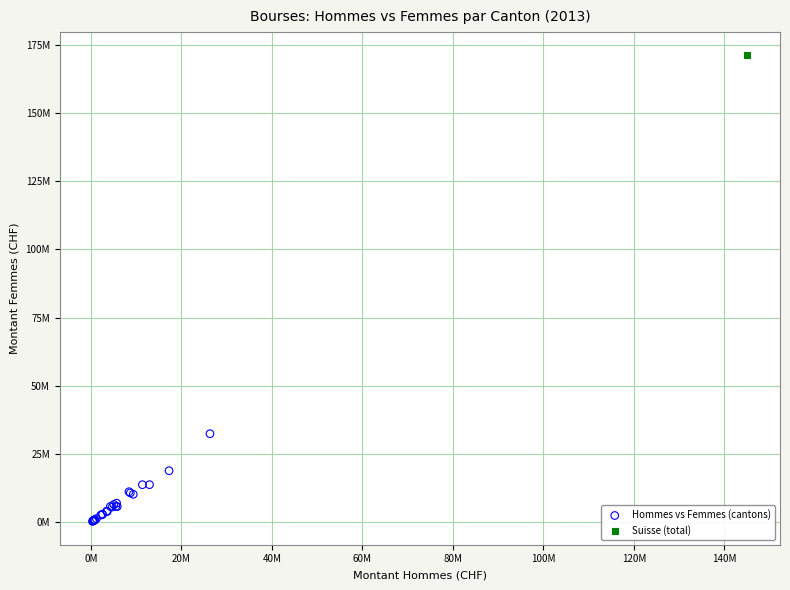

What are all the series names shown in the legend?

Hommes vs Femmes (cantons), Suisse (total)